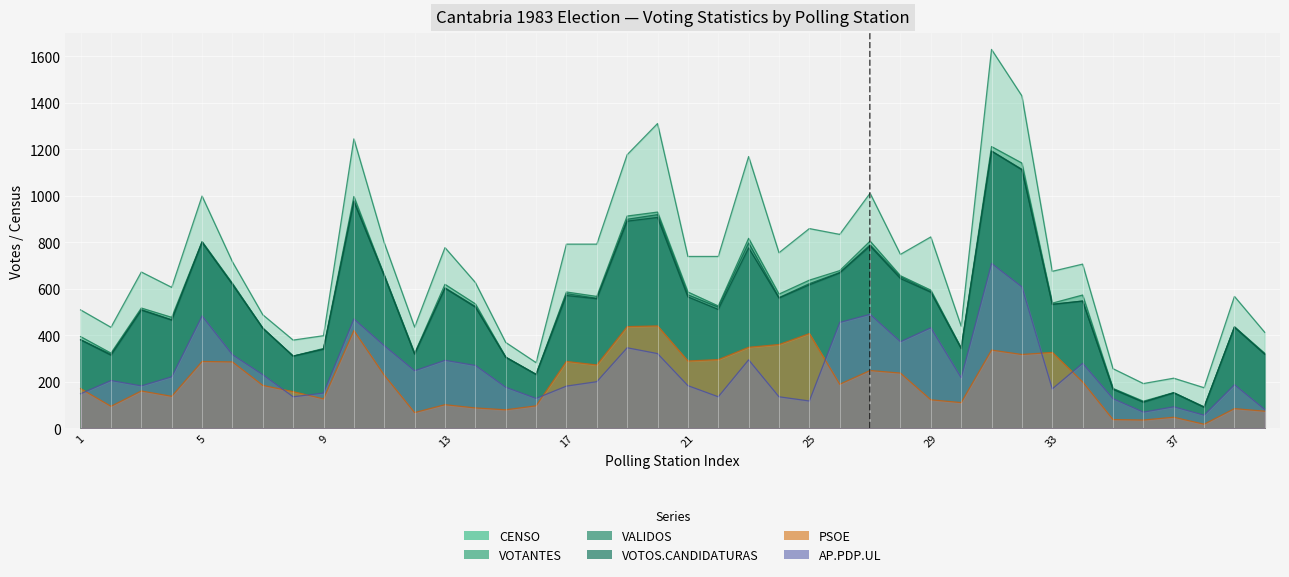

Which series has the widest spread of values?

CENSO